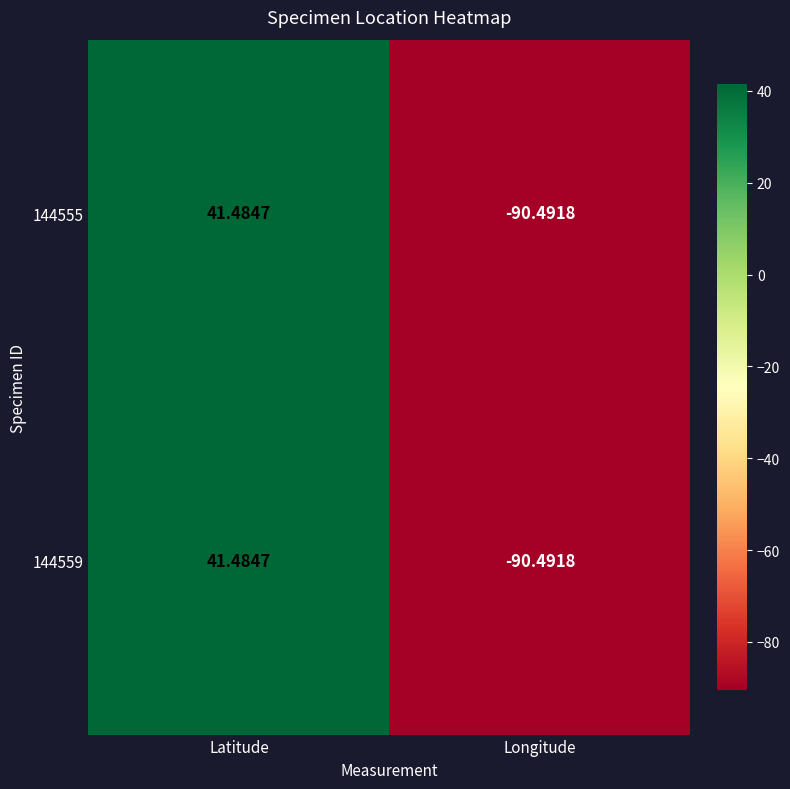

At which category is the sum across all series the highest?

Latitude